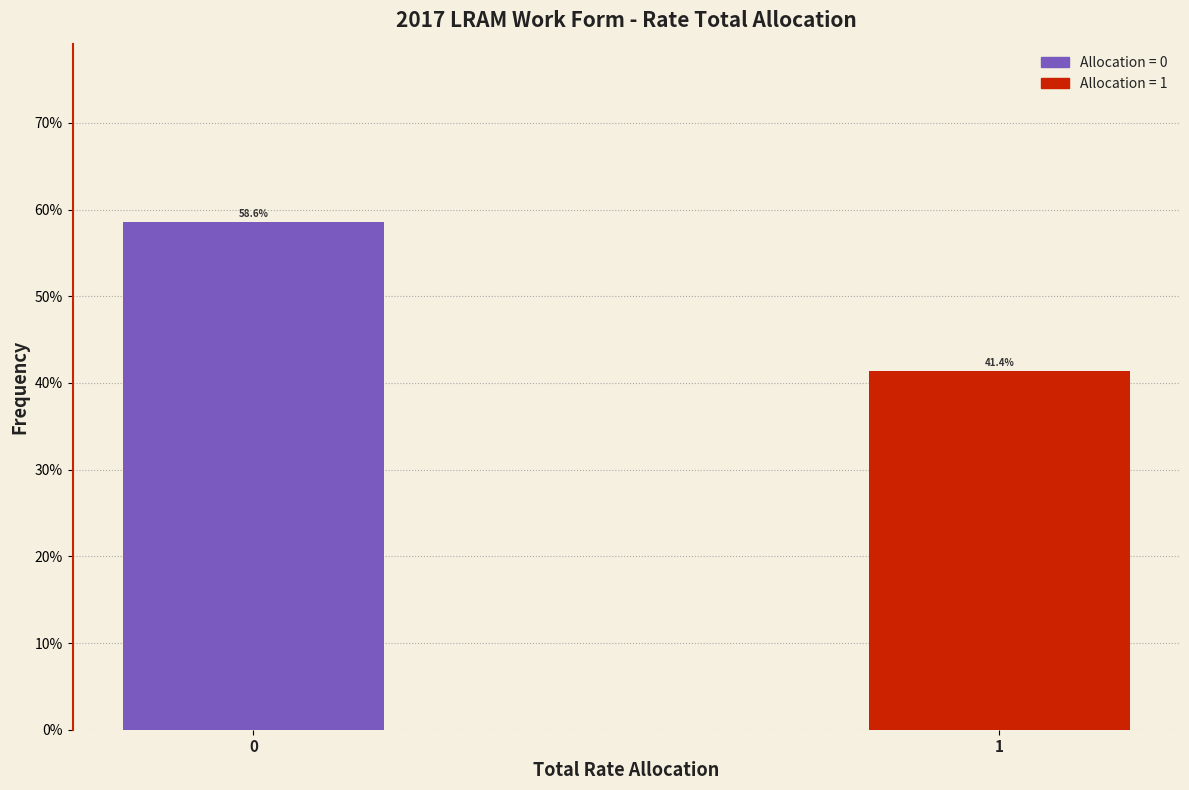

Does the chart contain any negative values?

No